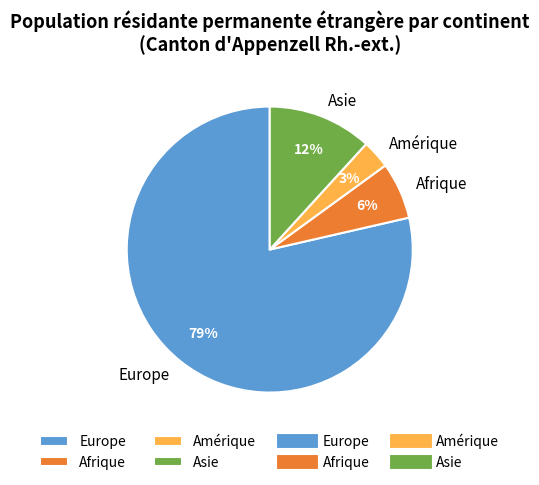

Between Afrique and Europe, which is larger?

Europe